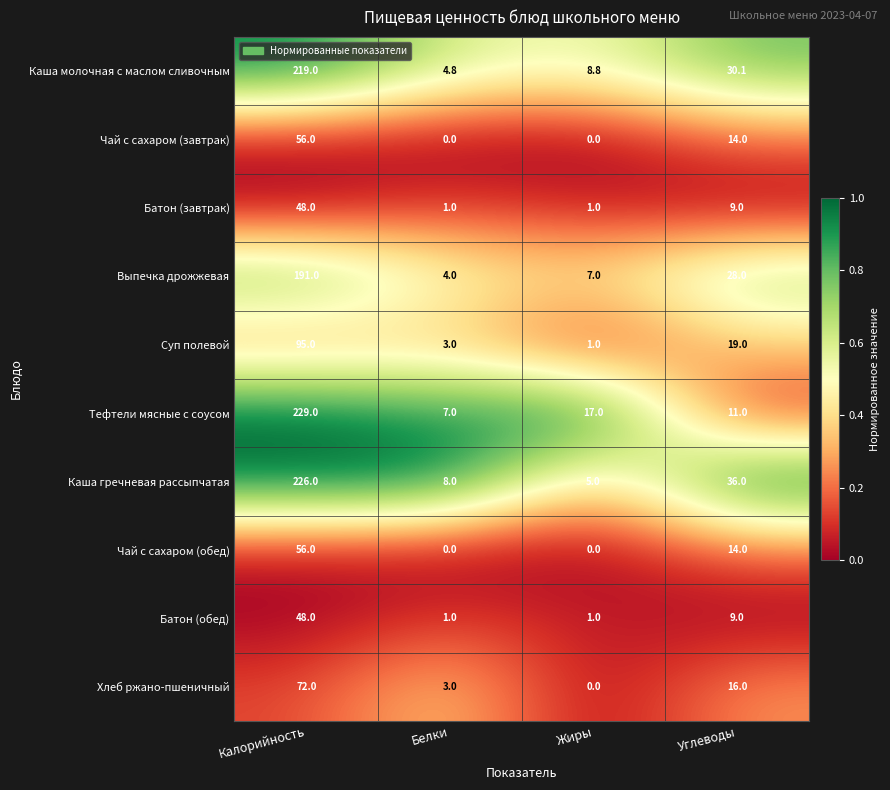

At which label does Выпечка дрожжевая reach its minimum?

Белки